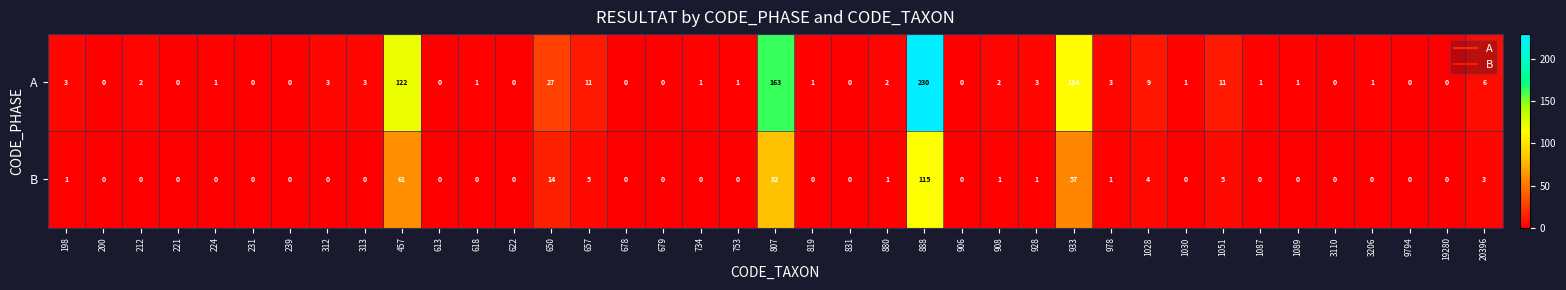

What is the difference between the B values at 457 and 1051?

56